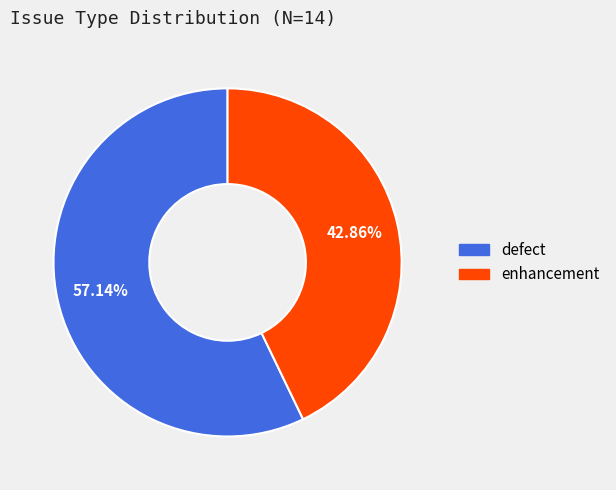

Between enhancement and defect, which is larger?

defect